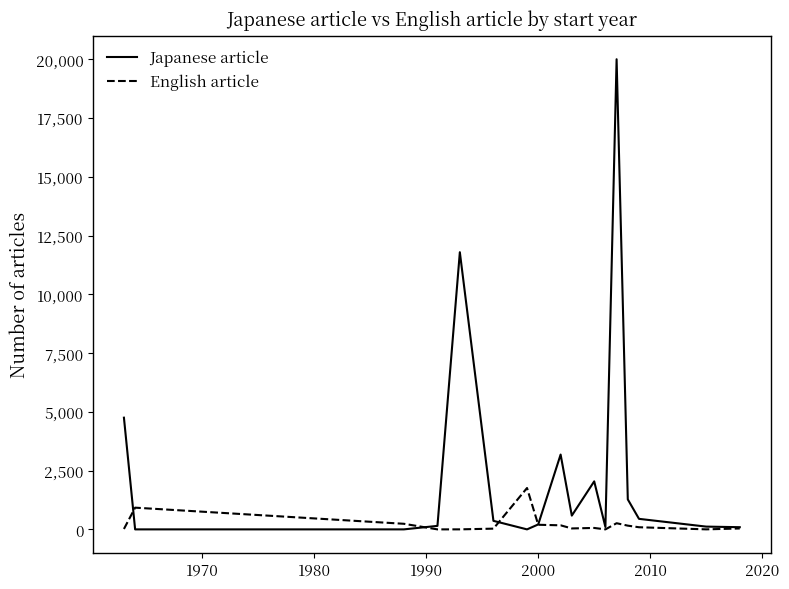

What is the greatest value displayed?

20000